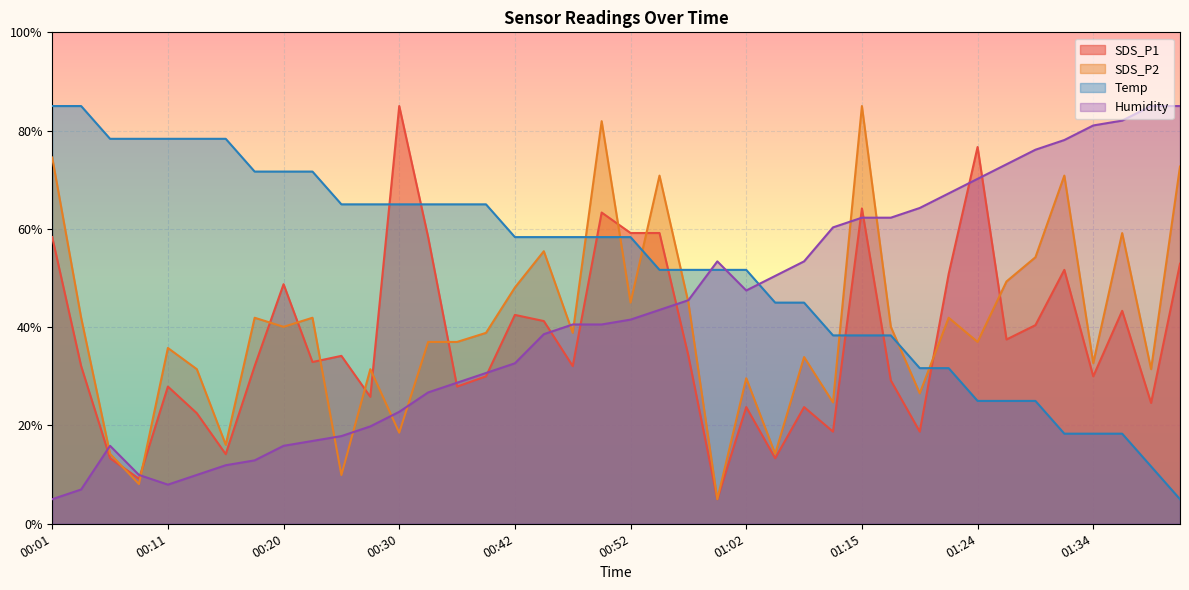

What is the difference between the maximum and minimum values in the SDS_P1 series?

80.0